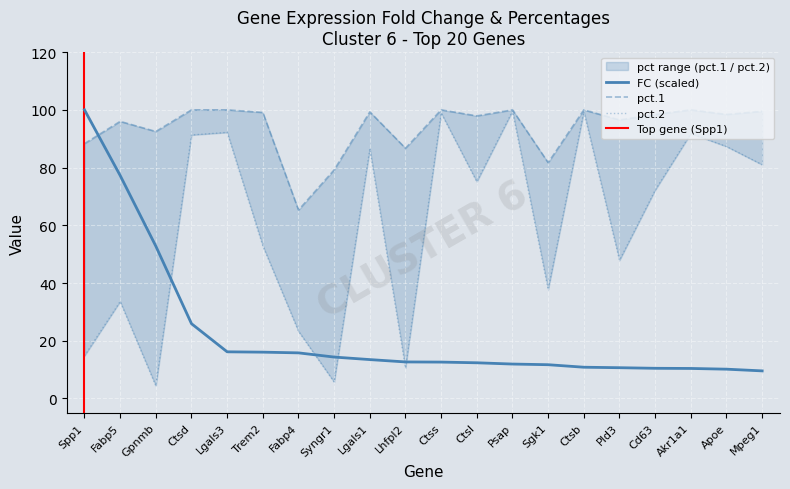

The value of pct.1 at Sgk1 is 110.6. True or false?

False